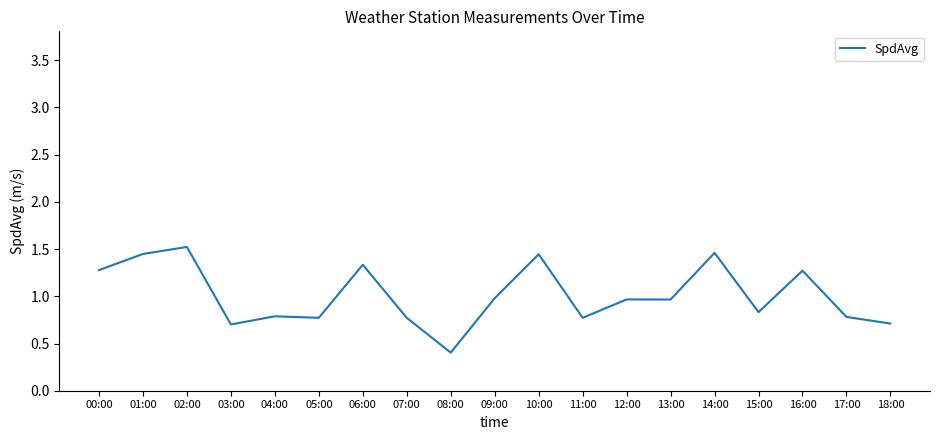

What is the change in value from 06:00 to 15:00?

-0.5